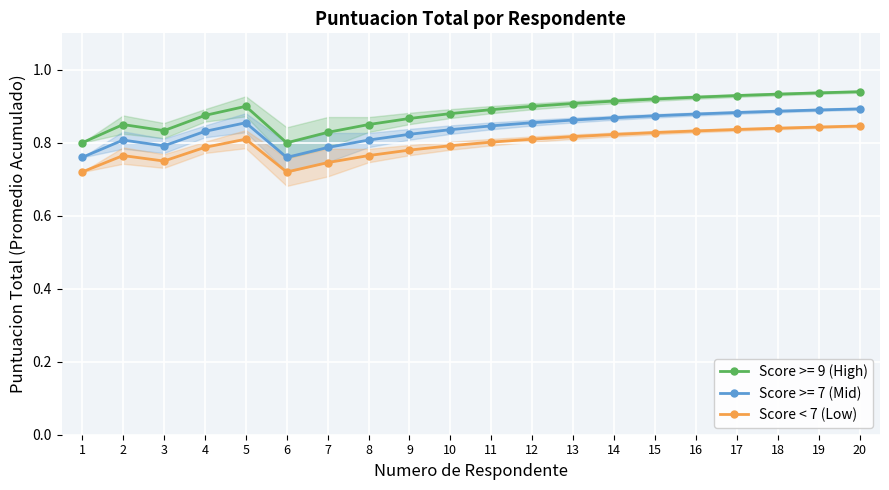

True or false: the data shows 1.1 at 1.

False